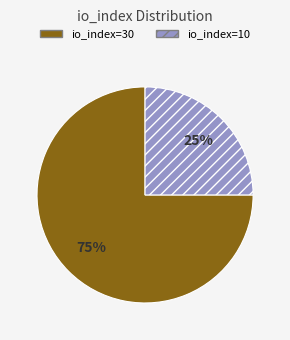

Combined, do io_index=30 and io_index=10 account for over 50%?

Yes